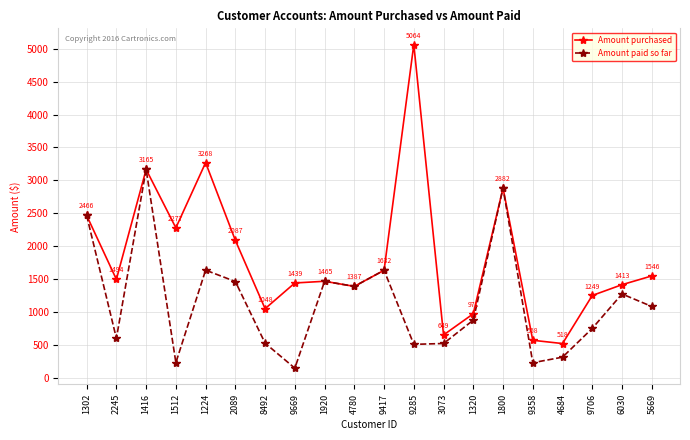

Is this an area chart (filled region under the line)?

No